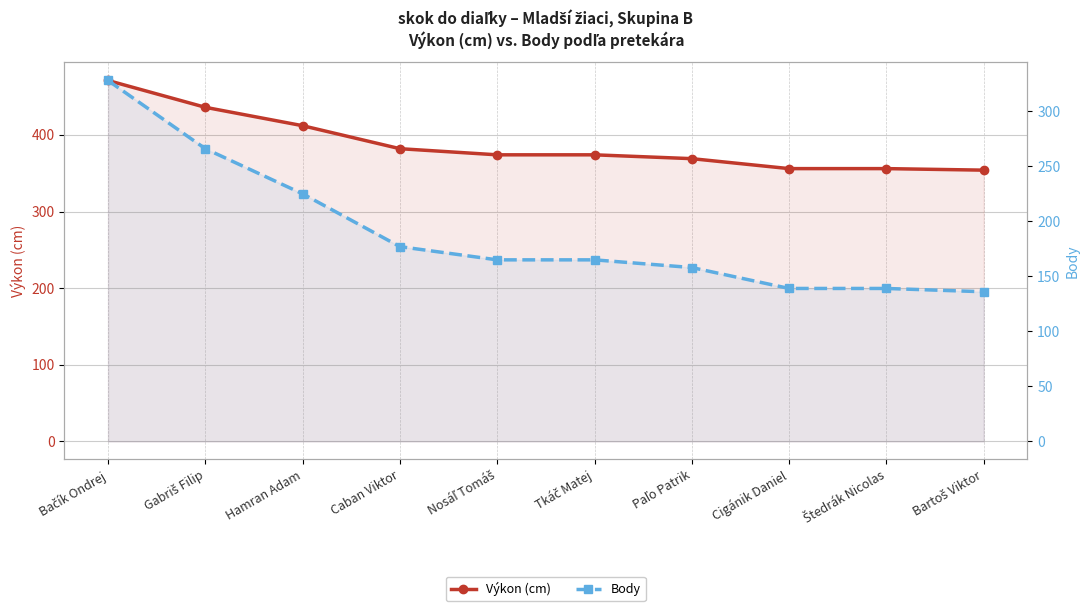

True or false: Výkon (cm) and Body cross at least once.

False